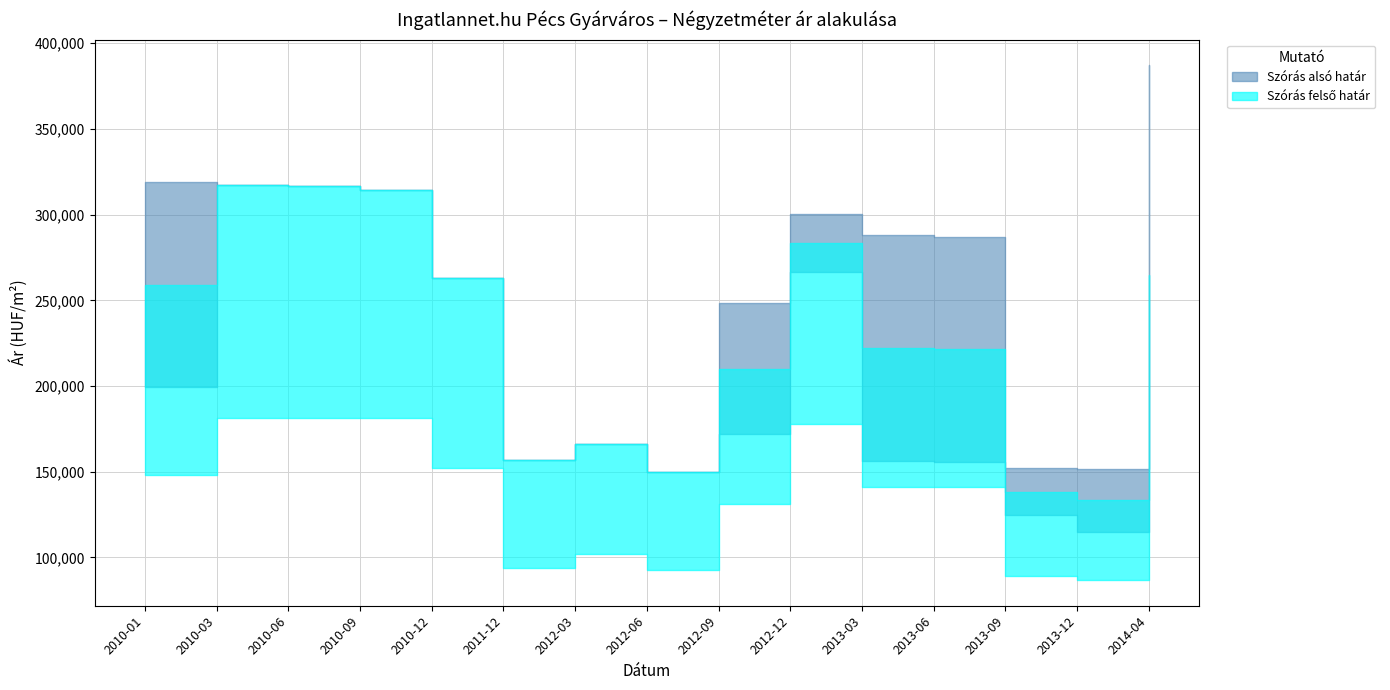

How many lines are shown in the chart?

4